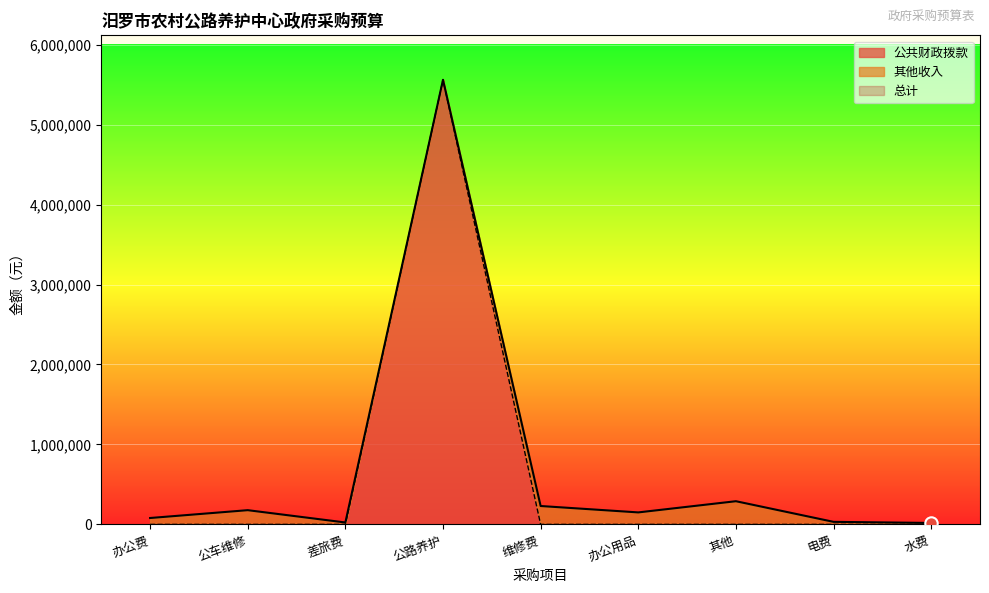

Which series reaches the maximum Y coordinate?

总计